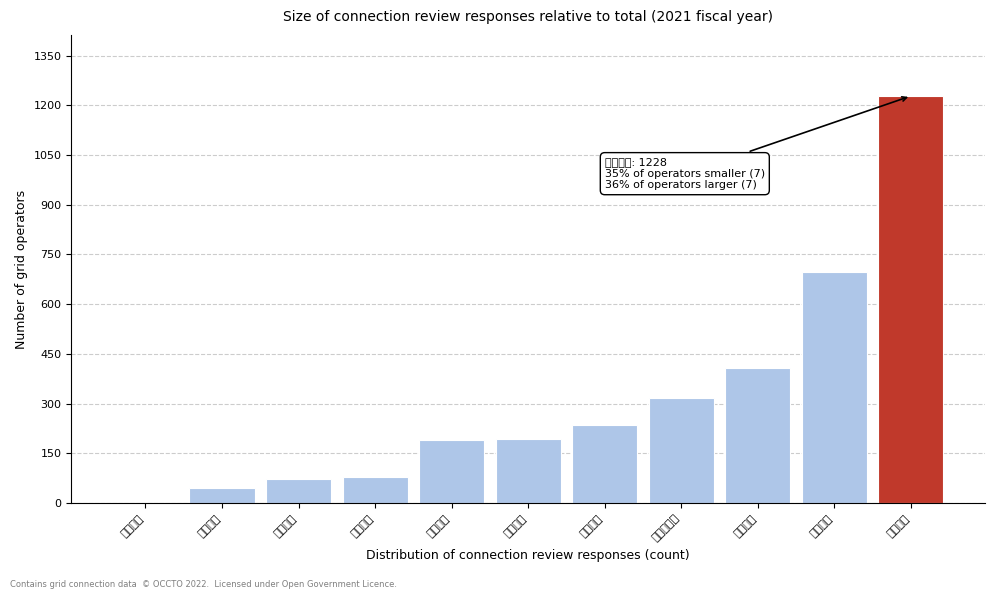

Which category has the highest value across all series?

東京ＰＧ